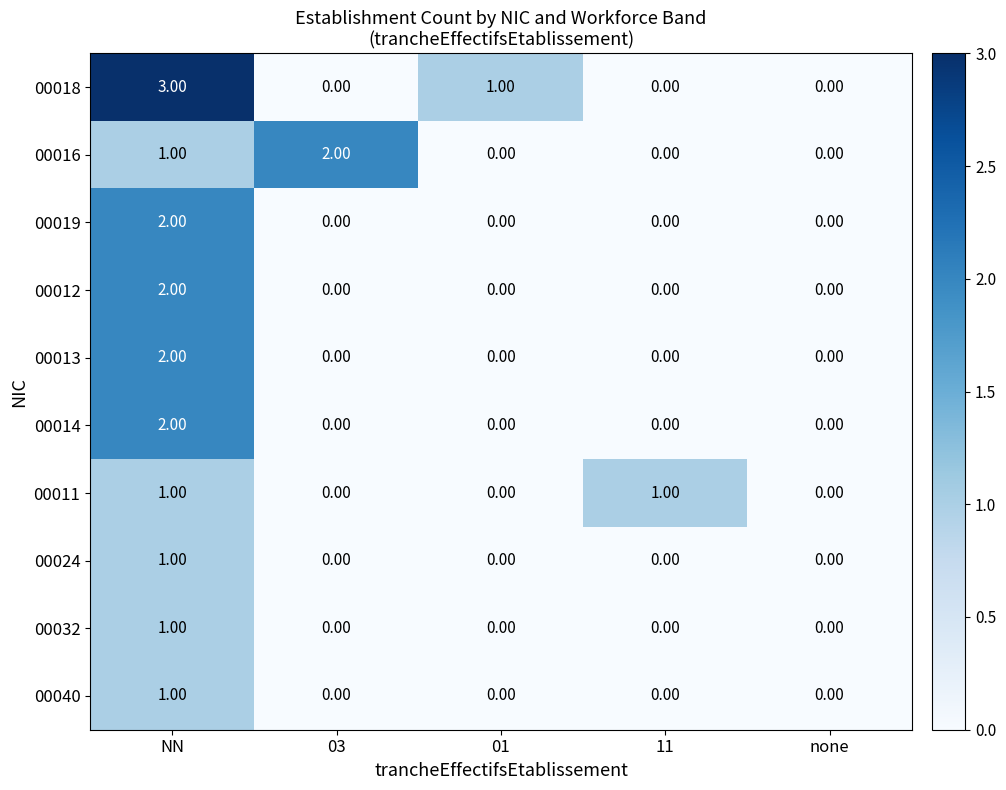

What is the sum of the 00016 values at NN and 03?

3